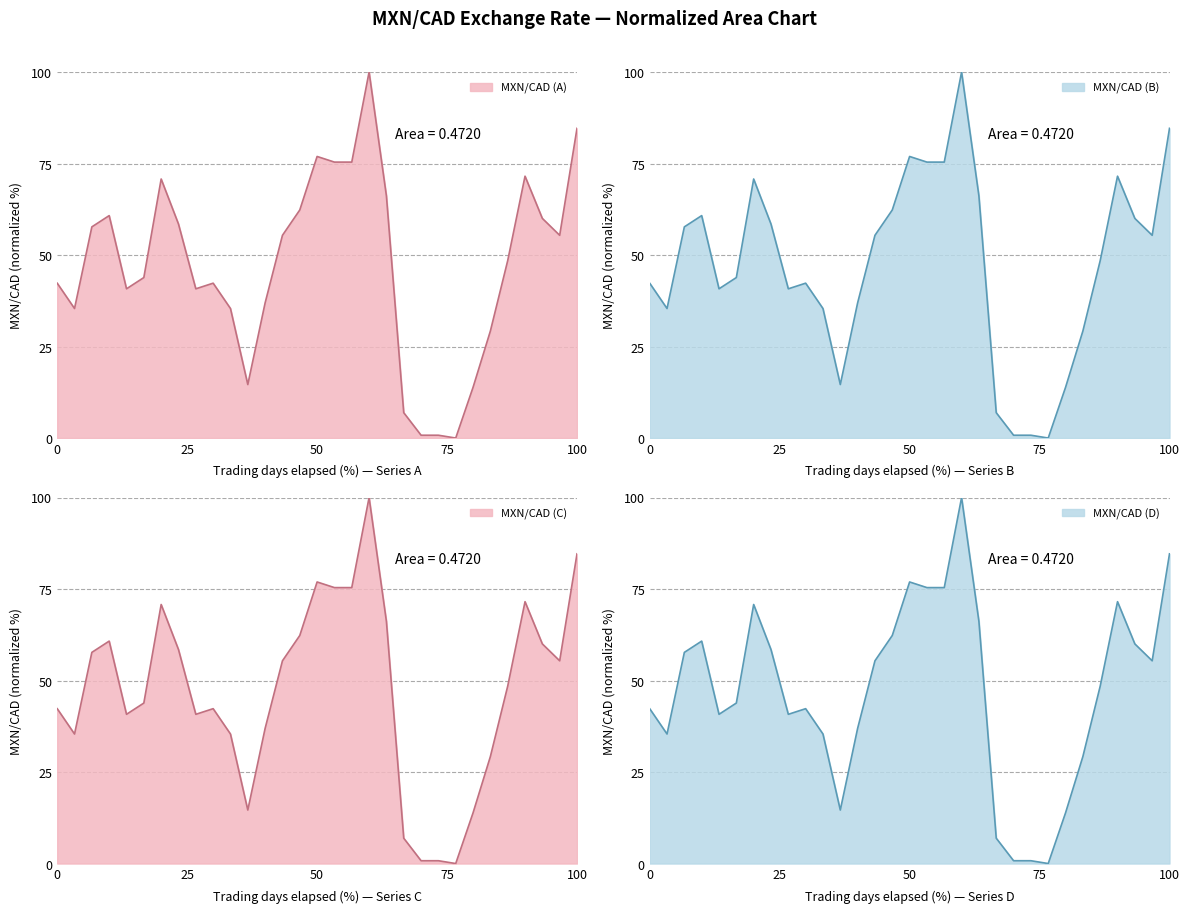

Reading right to left, extract all data points from this chart.

84.6	55.4	60.0	71.5	48.5	29.2	13.8	0.0	0.8	0.8	6.9	66.2	100.0	75.4	75.4	76.9	62.3	55.4	36.9	14.6	35.4	42.3	40.8	58.5	70.8	43.8	40.8	60.8	57.7	35.4	42.3